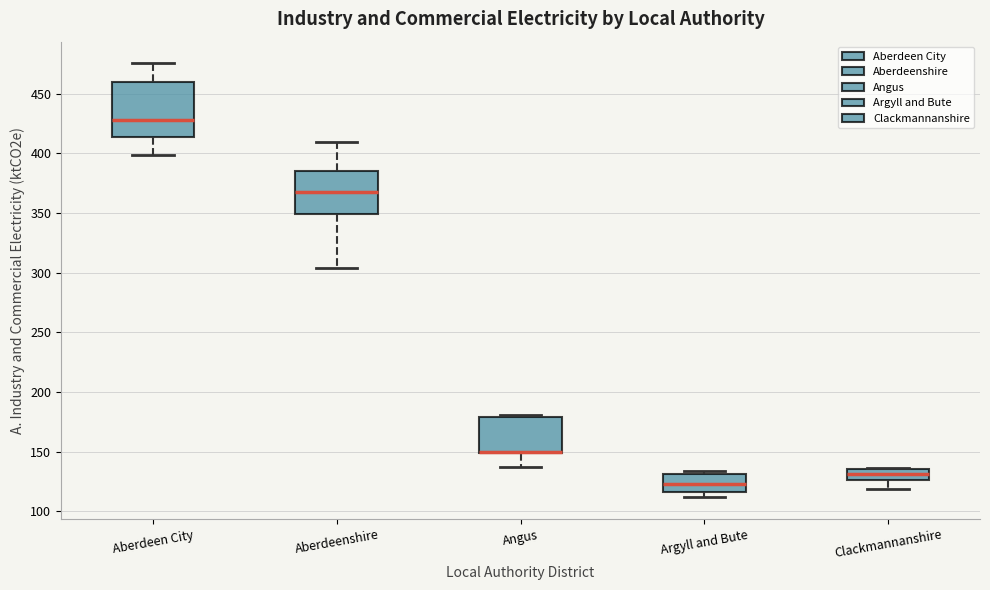

Reading left to right, read every box against the y-axis: the position of its median line, the range the box covers, and the ends of its whiskers. The values are not printed on the chart, so give them approximately, as read against the axis.

Aberdeen City: median 430, box 415 to 460, whiskers 400 to 475
Aberdeenshire: median 370, box 350 to 385, whiskers 305 to 410
Angus: median 150 (drawn on the box's lower edge), box 150 to 180, whiskers 135 to 180 (just above the box's upper edge)
Argyll and Bute: median 125, box 115 to 130, whiskers 110 to 135
Clackmannanshire: median 130, box 125 to 135, whiskers 120 to 135